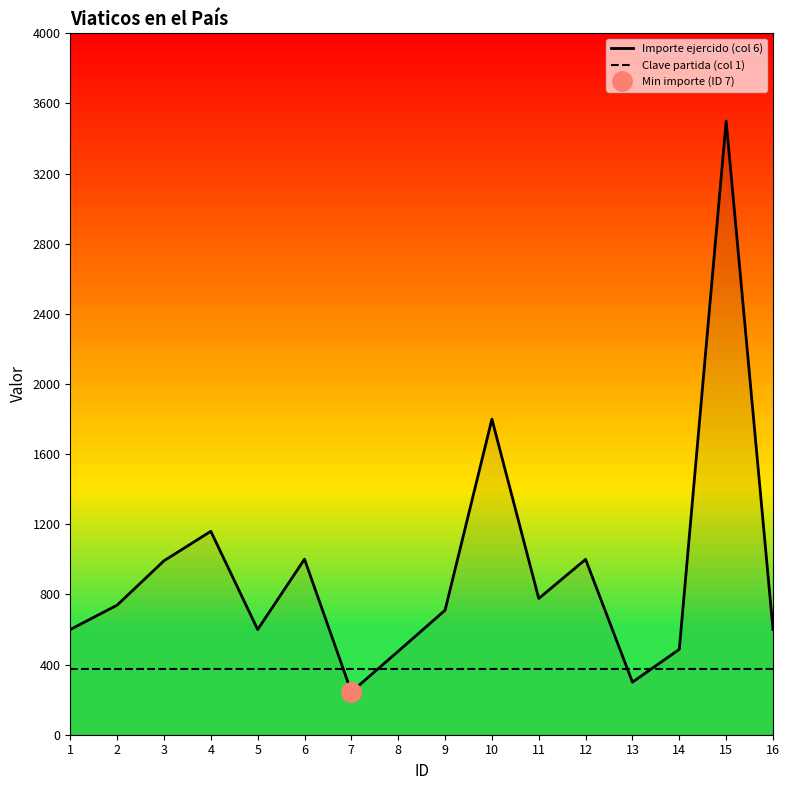

Where do Importe ejercido (col 6) and Clave partida (col 1) first cross each other?

6 and 7